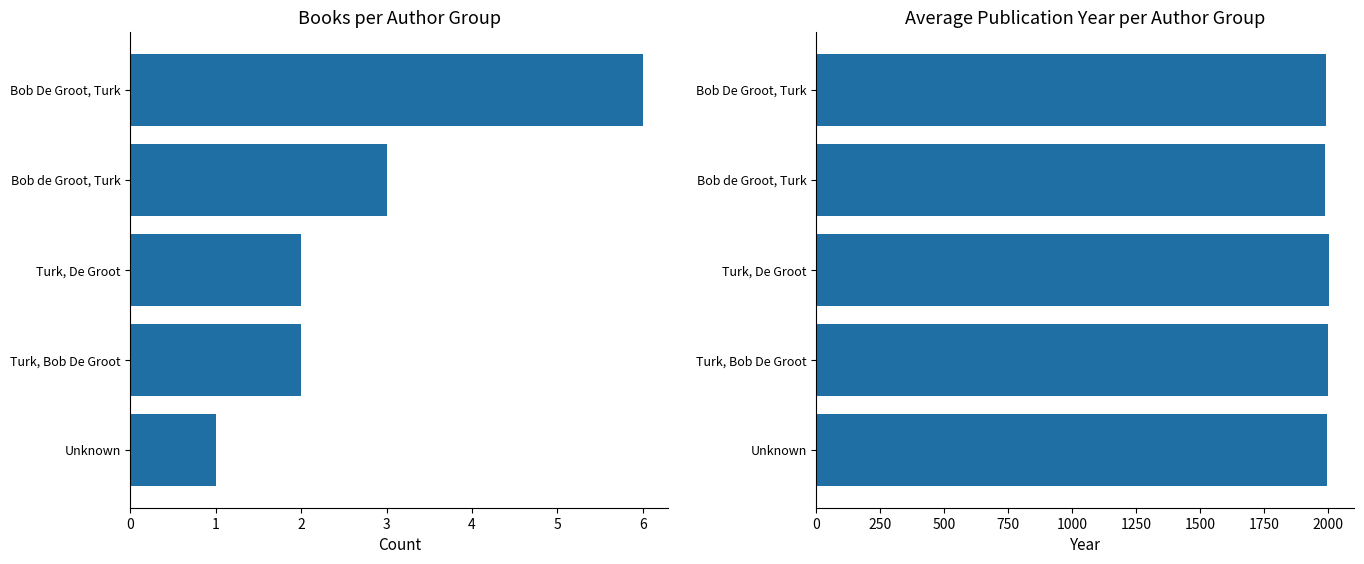

What is the sum of all Book Count values?

14.0